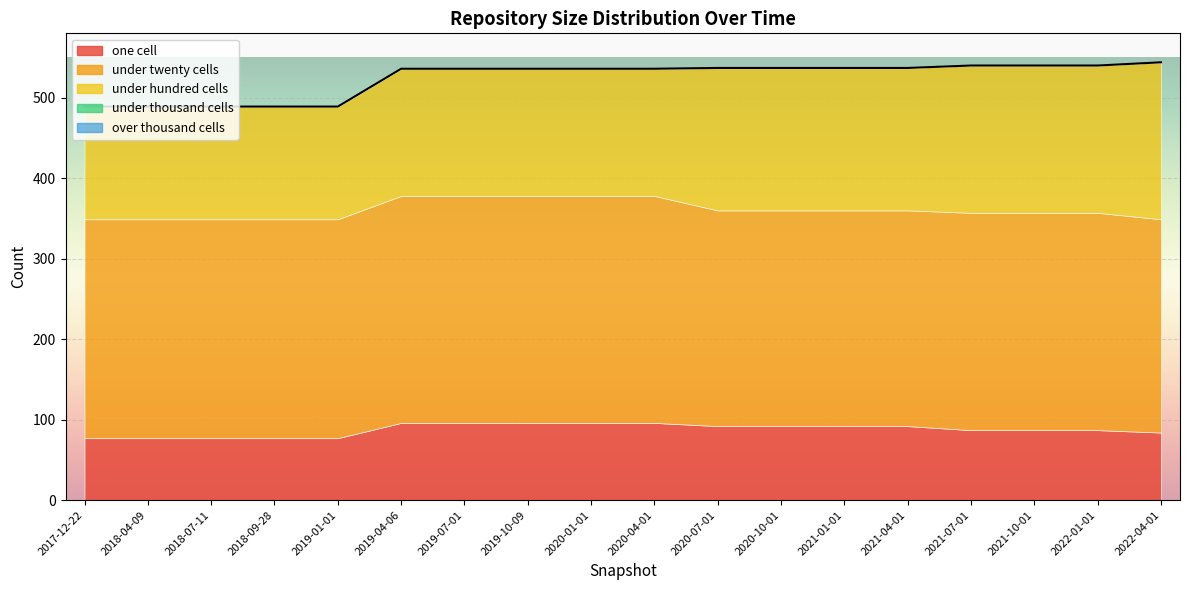

Is the value of over_thousand_cells at 2021-10-01 greater than the value of under_hundred_cells at 2021-01-01?

No